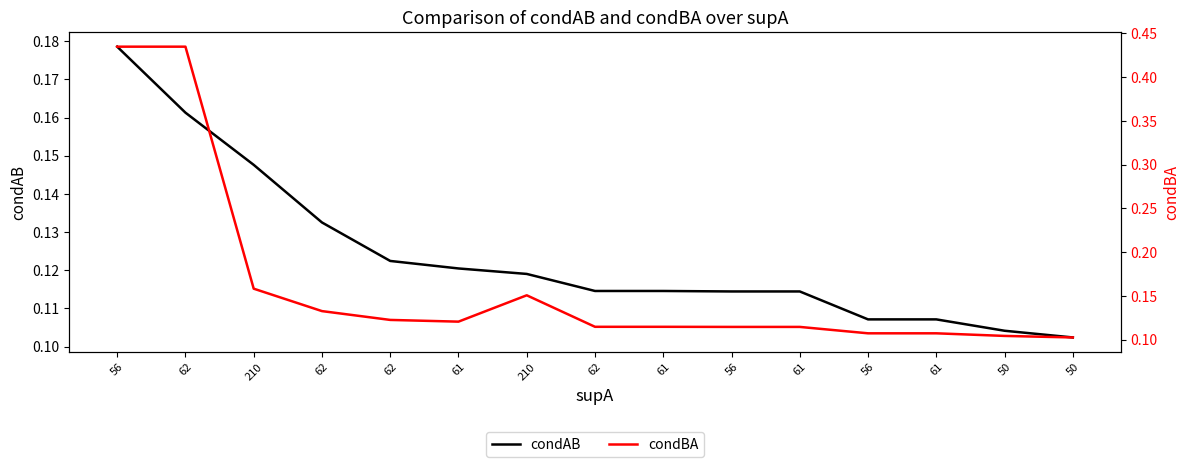

Reading left to right, list all the values displayed in this chart.

condAB: 0.2	0.2	0.1	0.1	0.1	0.1	0.1	0.1	0.1	0.1	0.1	0.1	0.1	0.1	0.1
condBA: 0.4	0.4	0.2	0.1	0.1	0.1	0.2	0.1	0.1	0.1	0.1	0.1	0.1	0.1	0.1